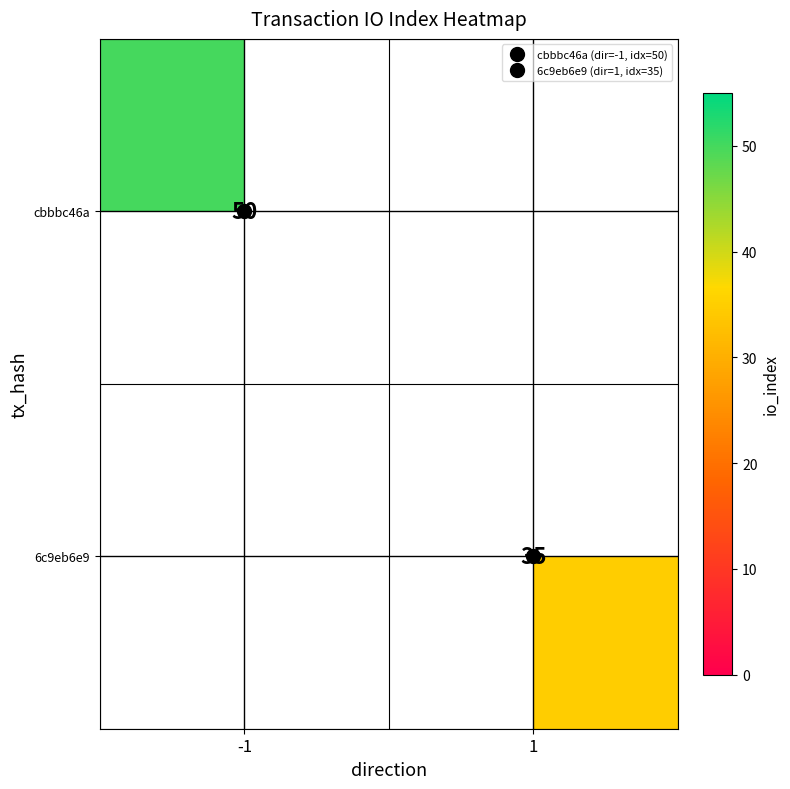

How many positive values does the cbbbc46a series have?

1